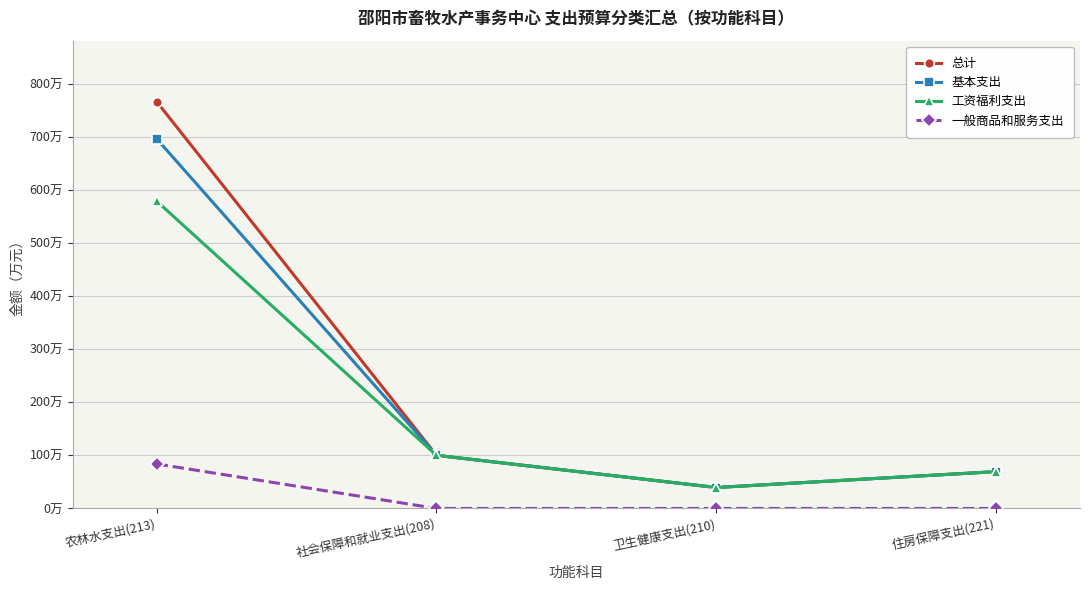

True or false: 一般商品和服务支出 and 基本支出 cross at least once.

False